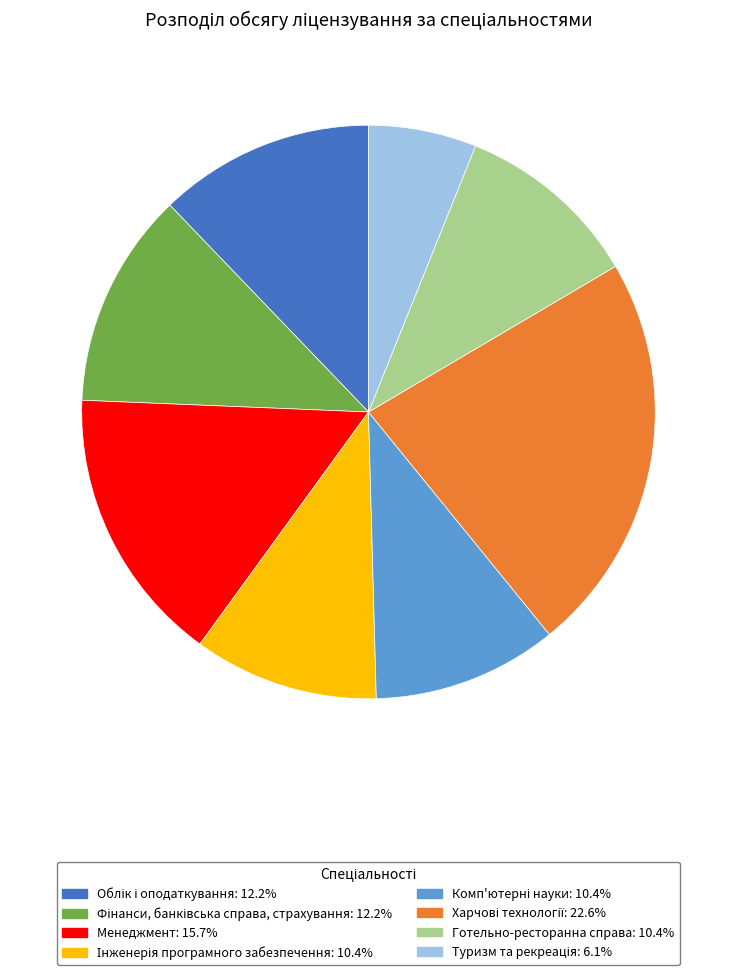

Is there a majority slice in this chart?

No